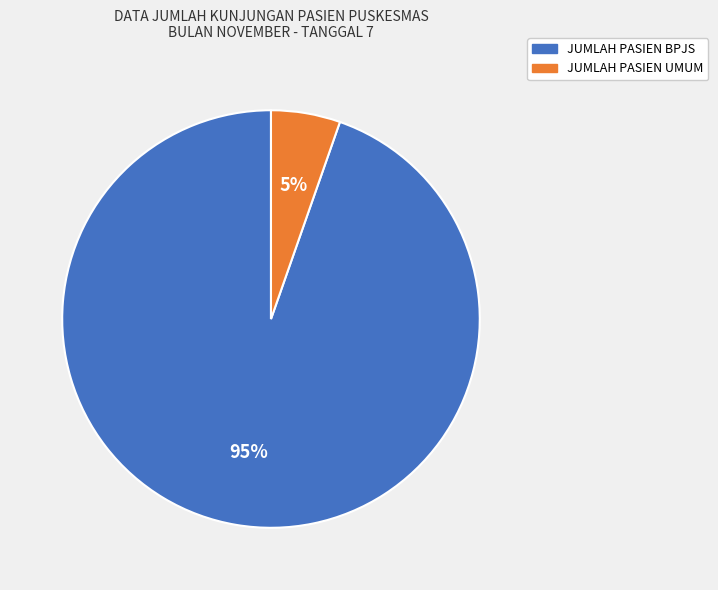

To the nearest percent, what is the average slice percentage?

50%